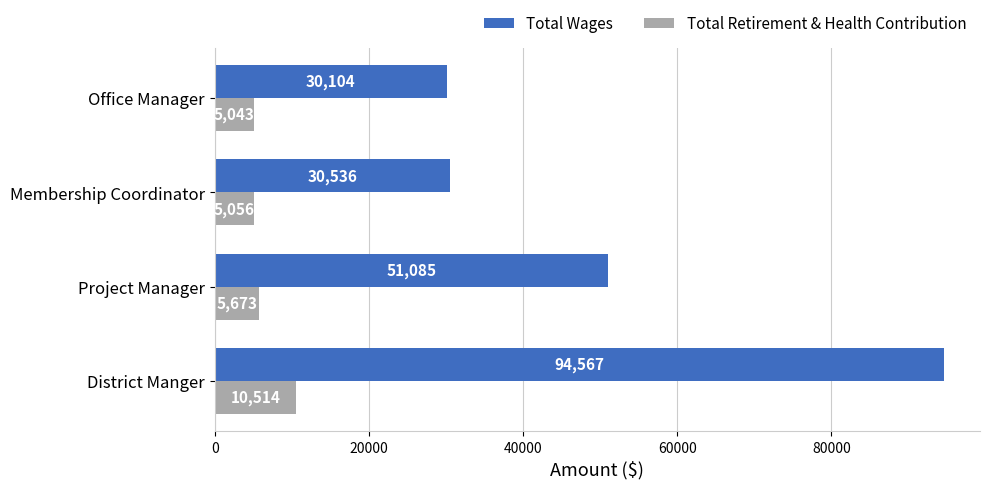

True or false: Total Retirement & Health Contribution has a value of 3869 at District Manger.

False